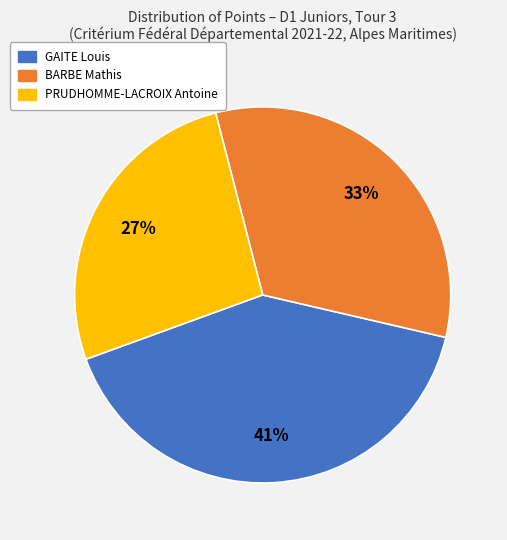

The GAITE Louis slice represents 41% of the pie. True or false?

True